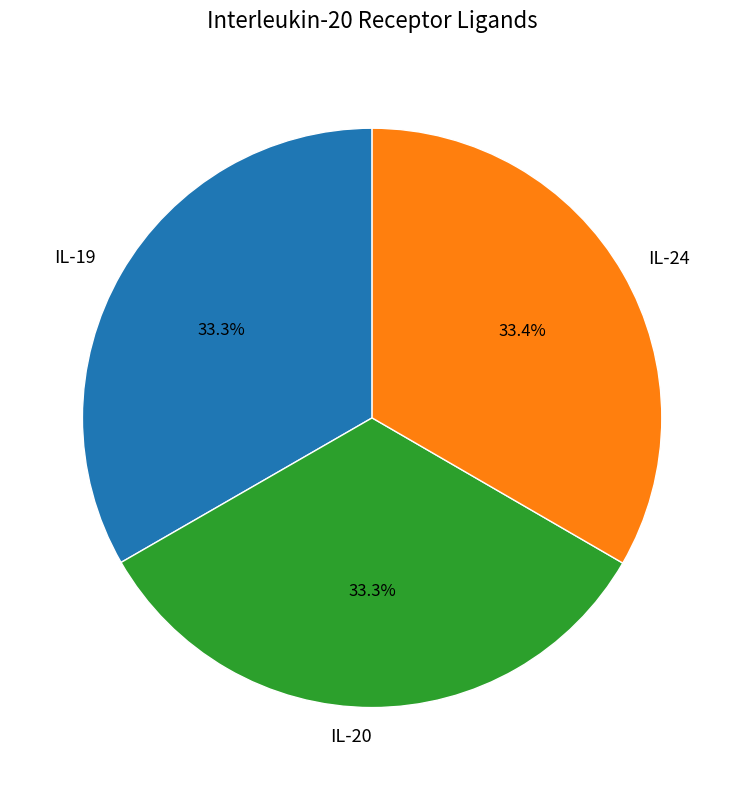

To the nearest percent, what percentage of the pie is IL-24?

33%